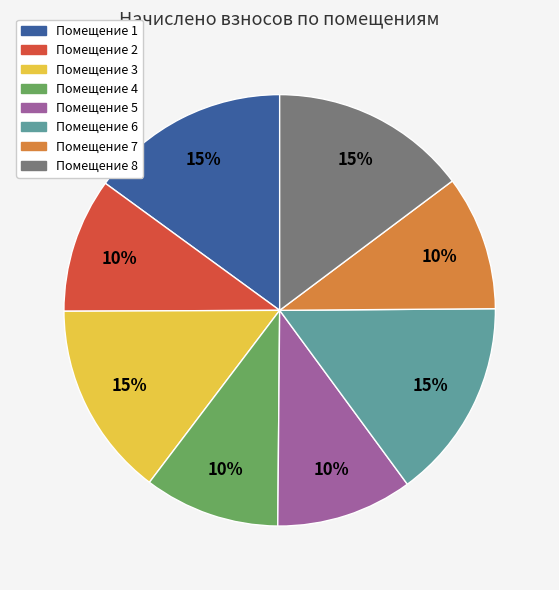

To the nearest percent, what is the difference between the largest and smallest slice percentages?

5%